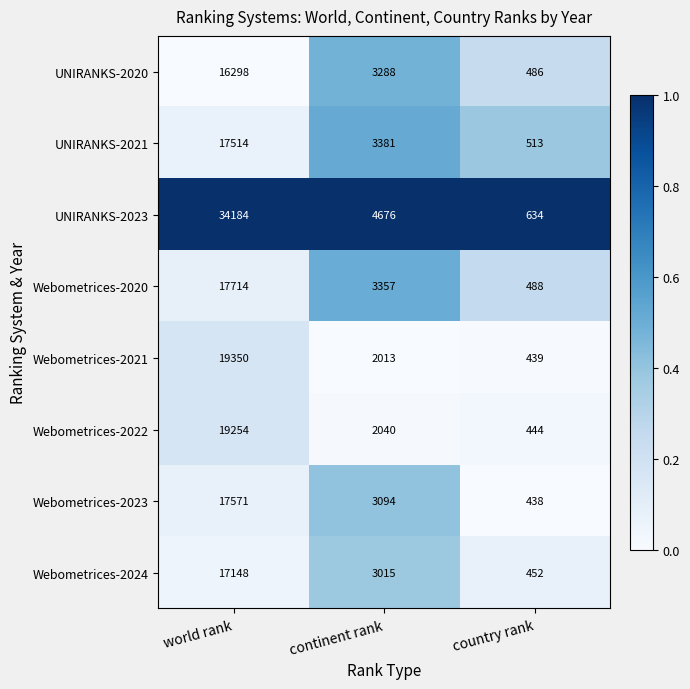

What is the maximum value shown in the chart?

34184